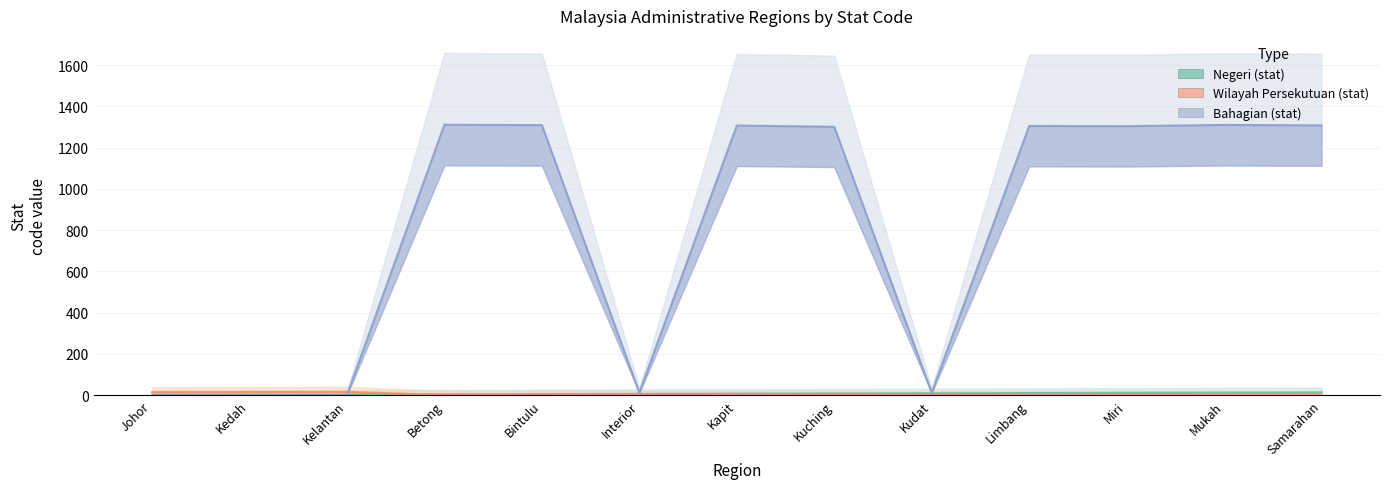

How many data points in Negeri (stat) are above 7?

6